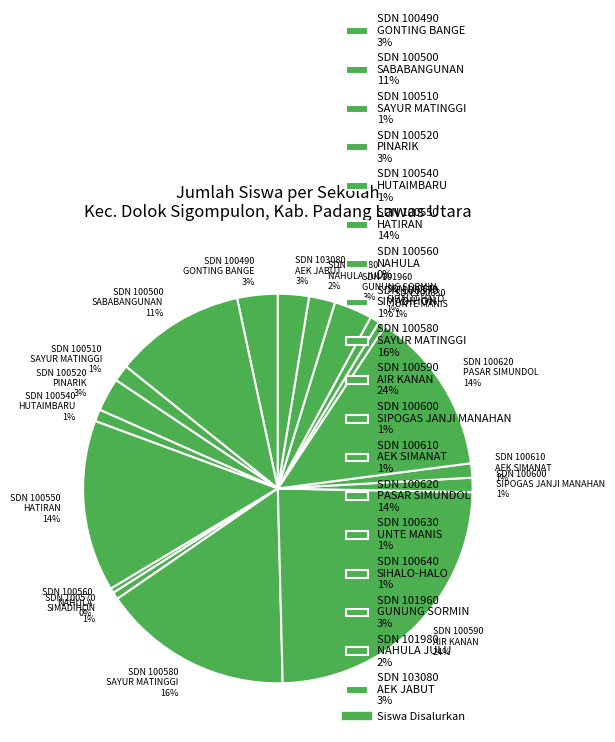

To the nearest percent, what is the average slice percentage?

6%